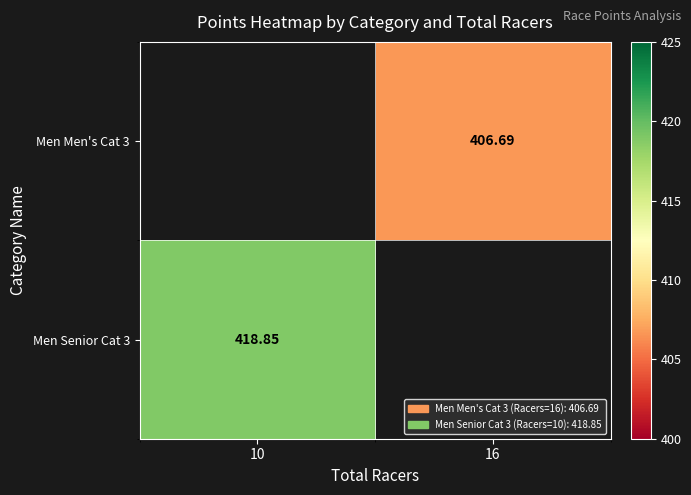

True or false: Men Senior Cat 3 has a value of 614.9 at 10.

False